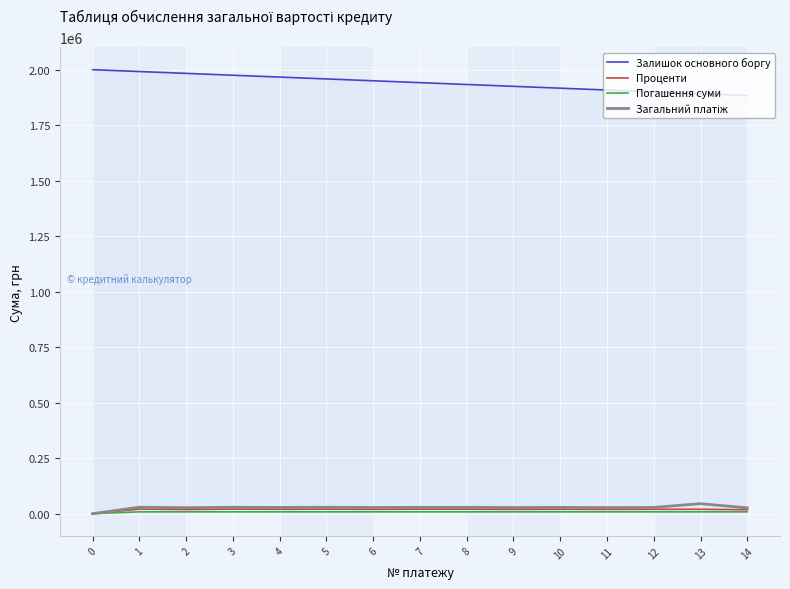

What is the total value across all series at 5?

2015922.9